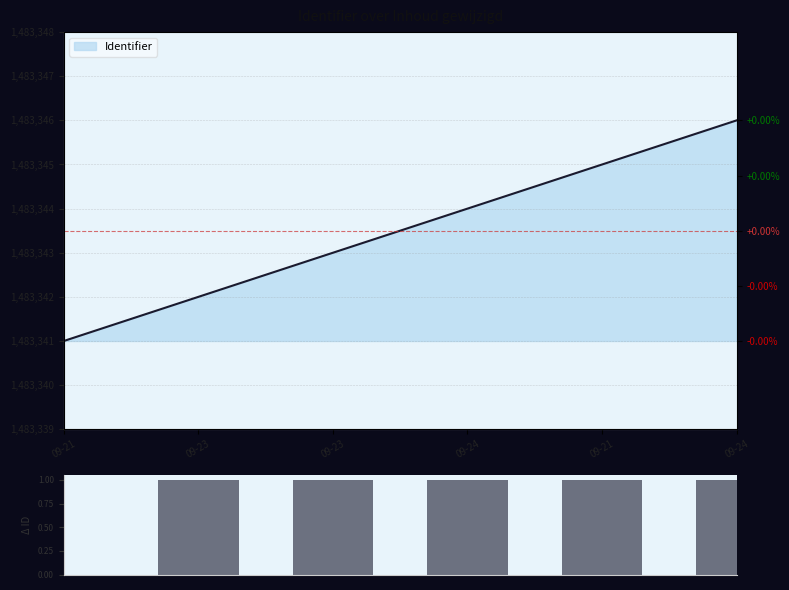

How many bars are there in total?

6